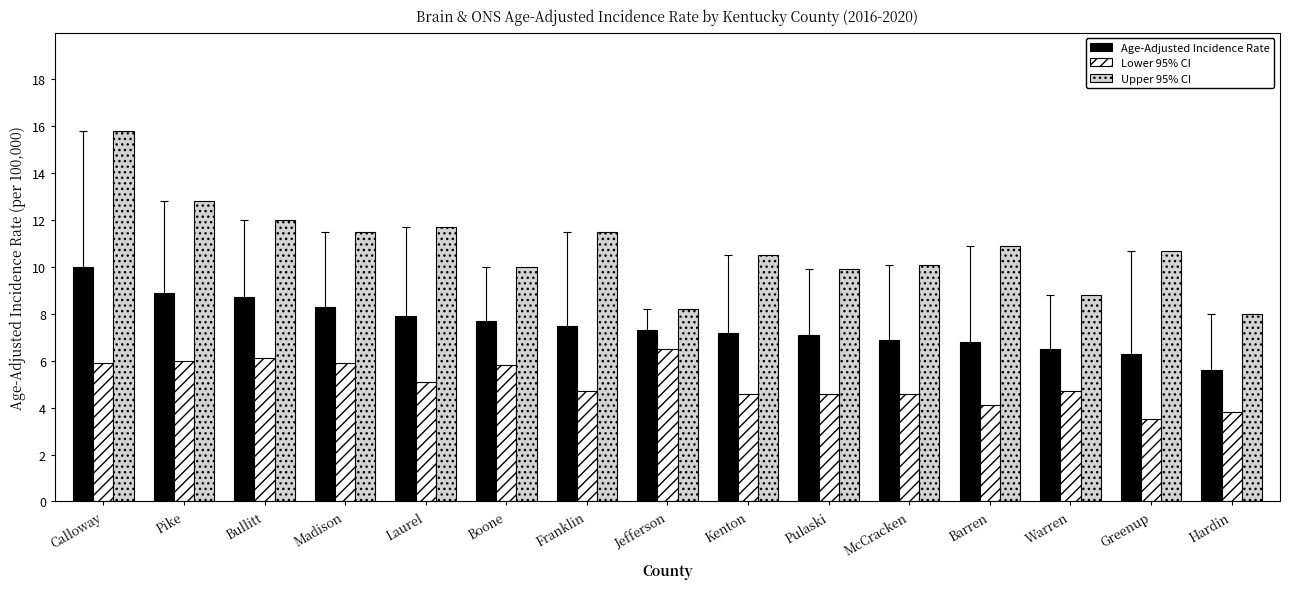

Rank the series by their maximum value, from lowest to highest.

Lower 95% CI, Age-Adjusted Incidence Rate, Upper 95% CI